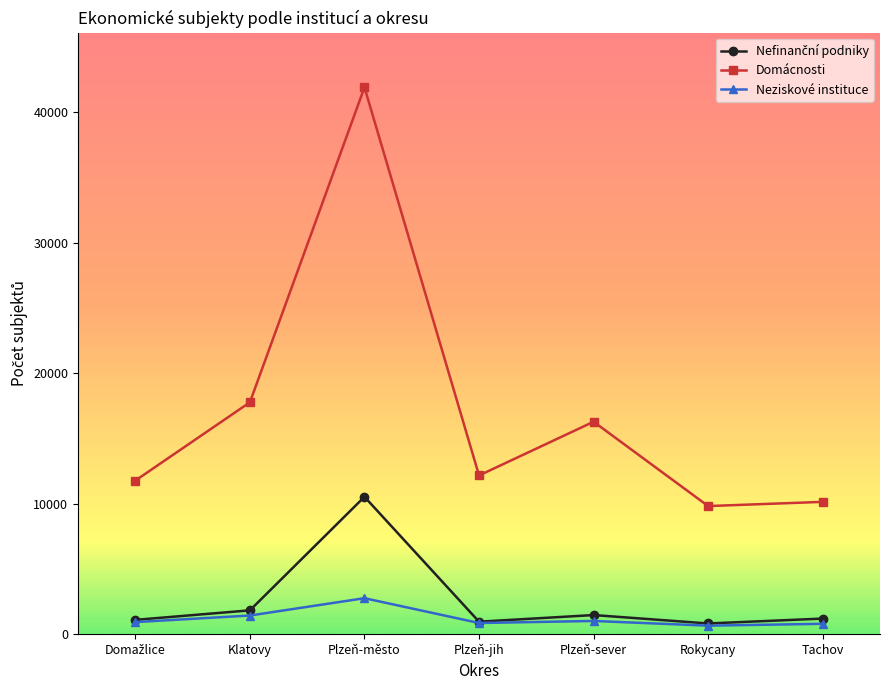

Is it true that Domácnosti equals 12172 at Plzeň-jih?

True